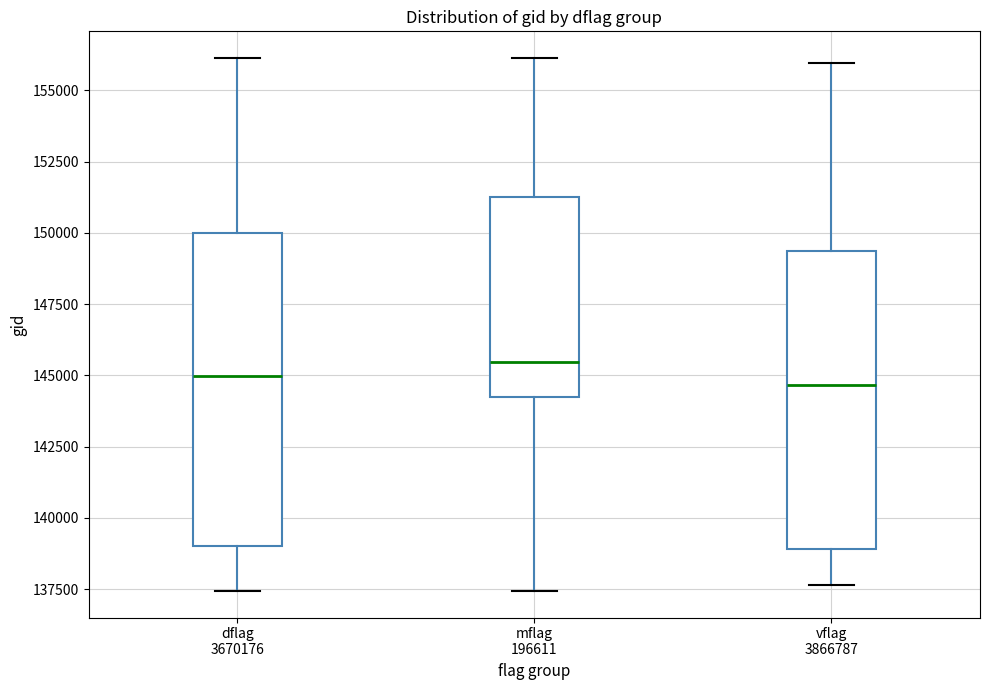

Which box is the tallest, from its lower edge to its upper edge?

dflag 3670176